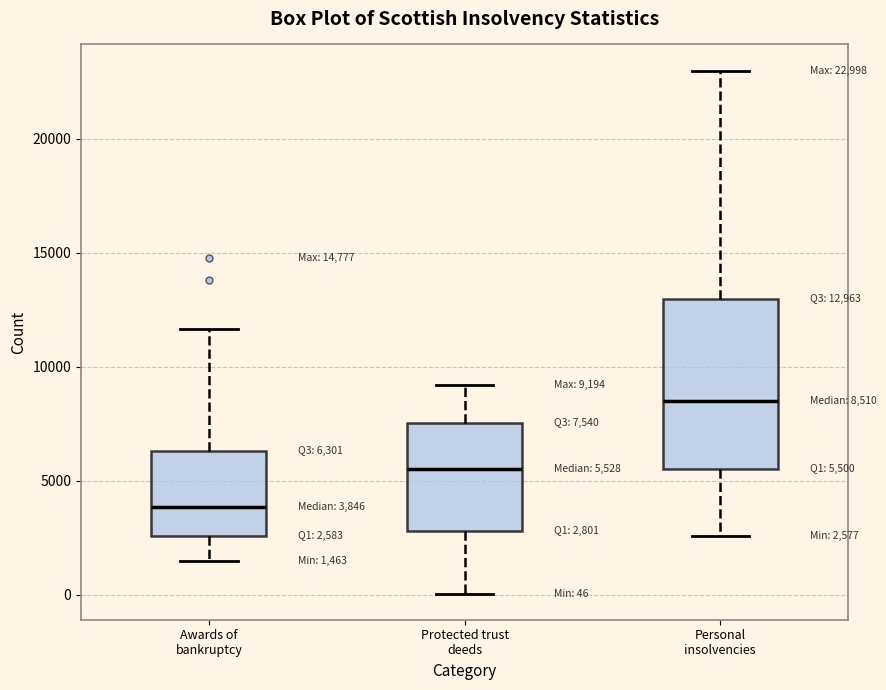

Which box has the lowest median line?

Awards of bankruptcy